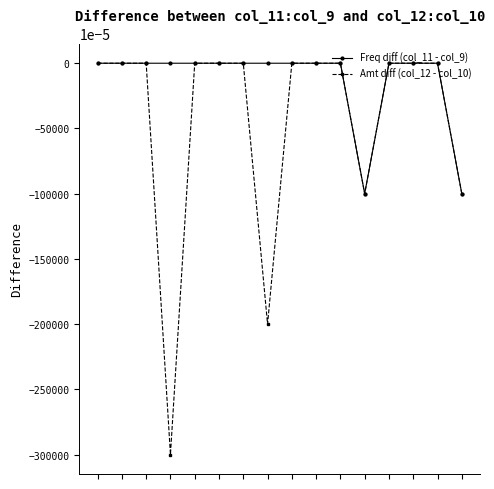

What is the minimum value shown in the chart?

-3